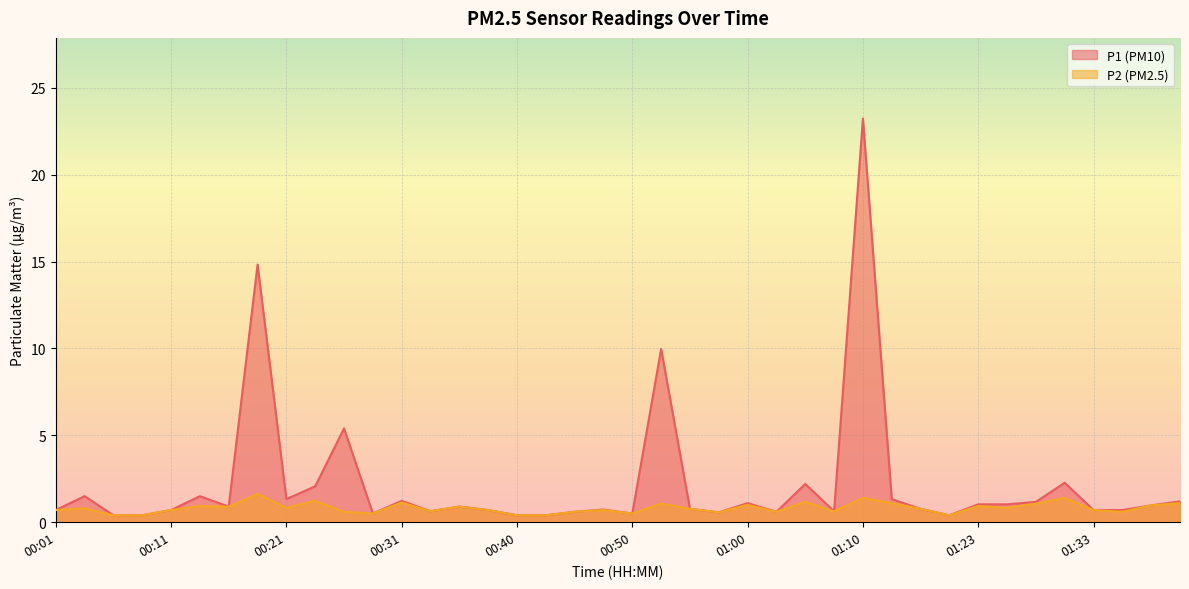

True or false: P1 has a value of 1.5 at 01:38.

False